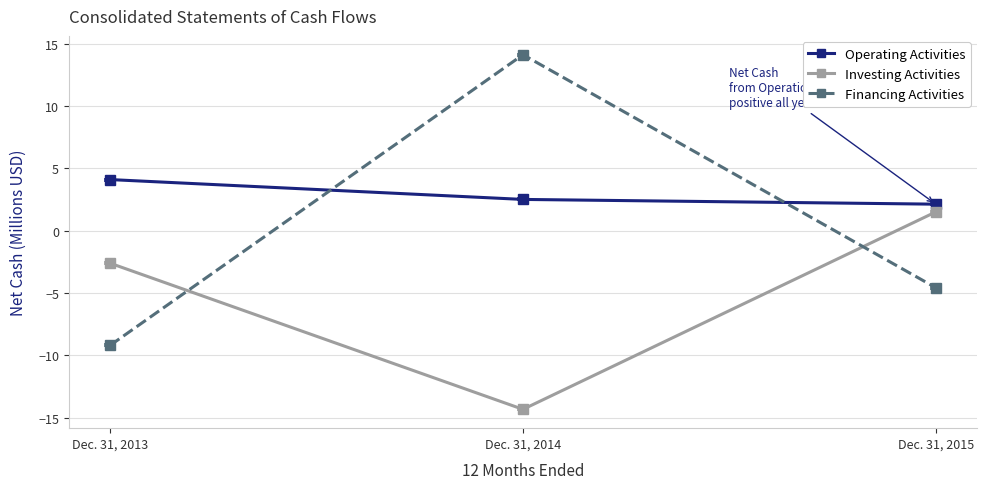

What is the spread (max minus min) of values at Dec. 31, 2013?

13.3